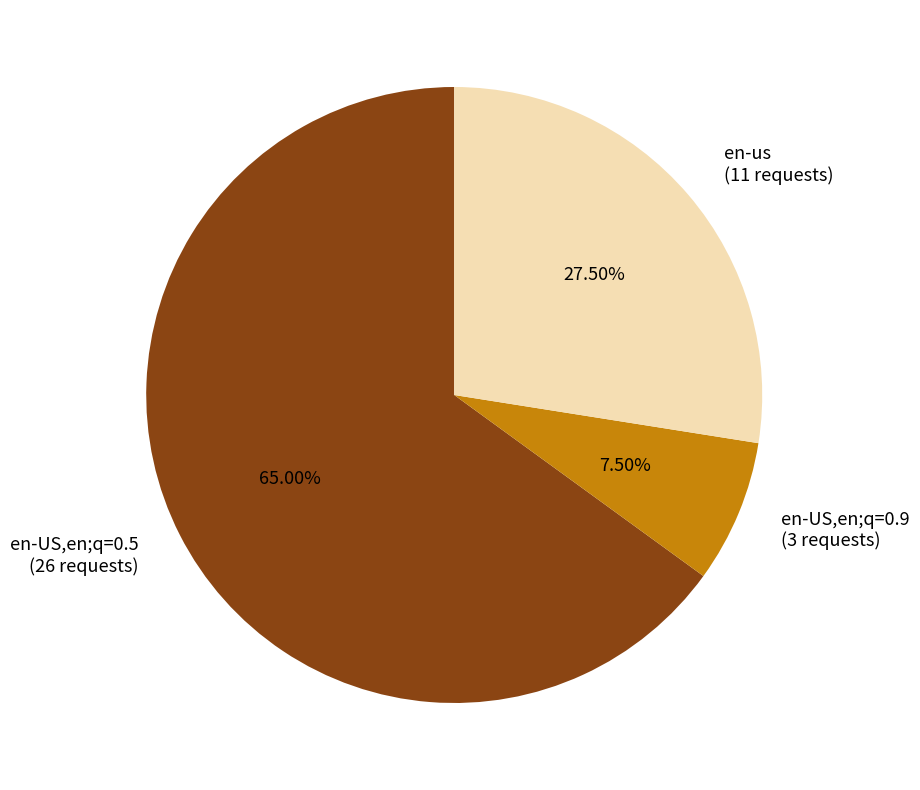

Rank the categories by value from lowest to highest.

en-US,en;q=0.9 (3 requests), en-us (11 requests), en-US,en;q=0.5 (26 requests)